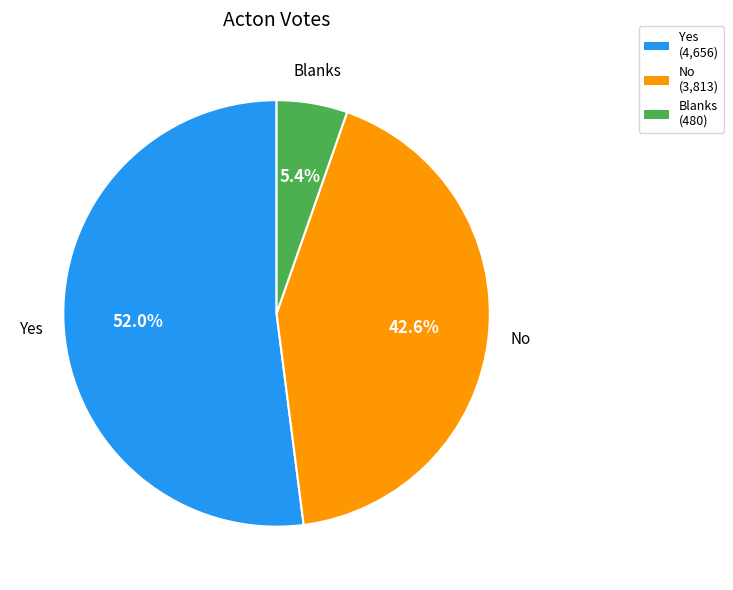

Count the number of slices in the pie.

3